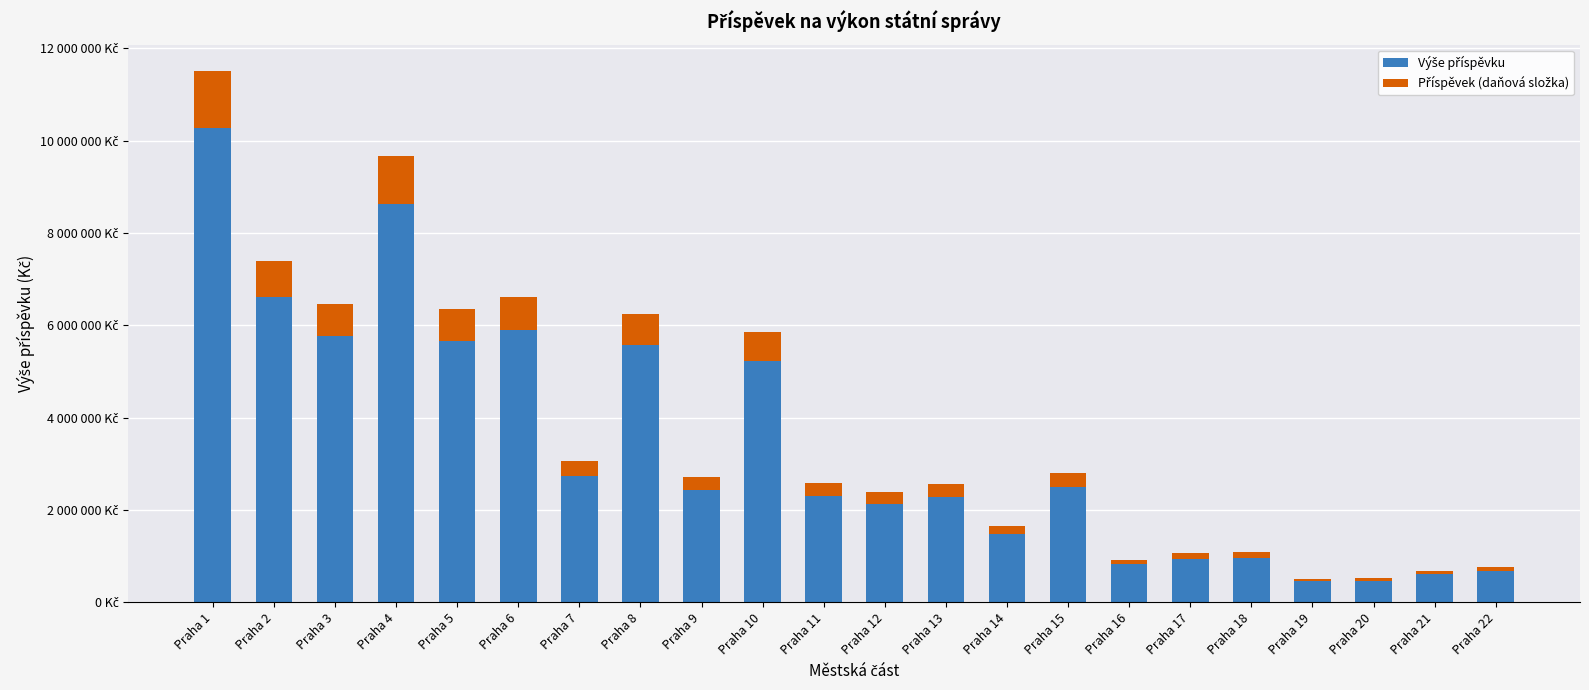

Are the bars horizontal?

No